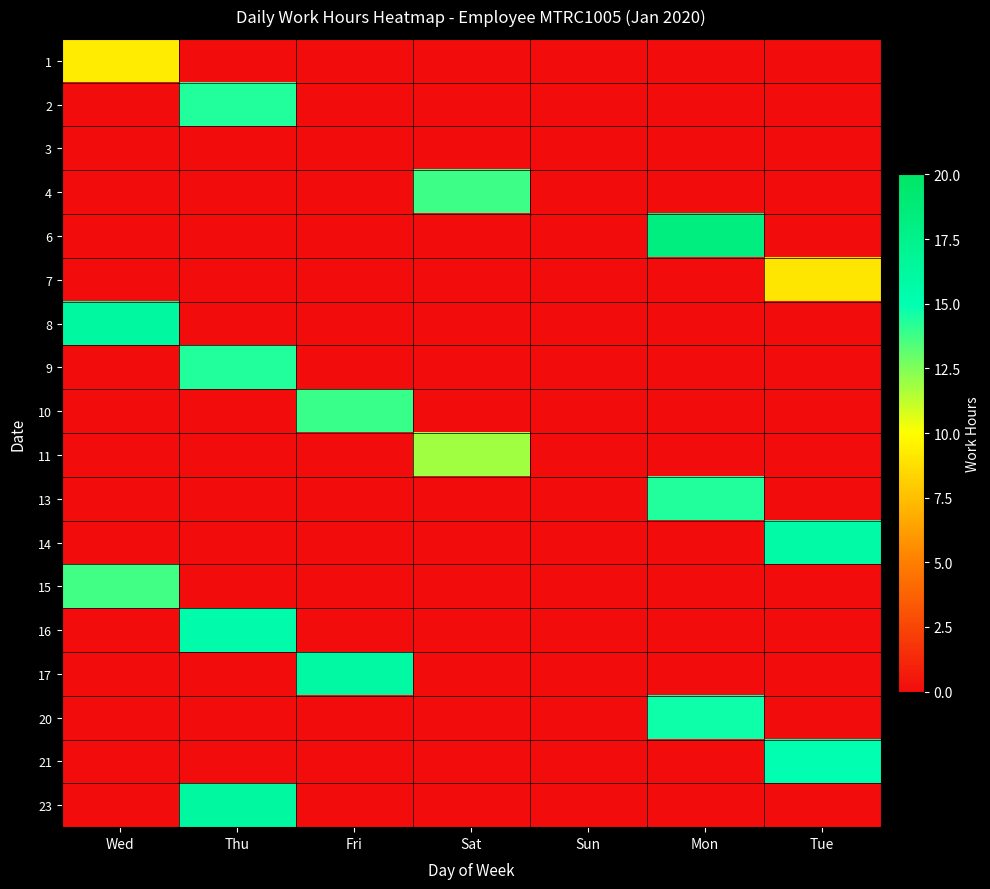

Which label corresponds to the smallest value in the chart?

Tue